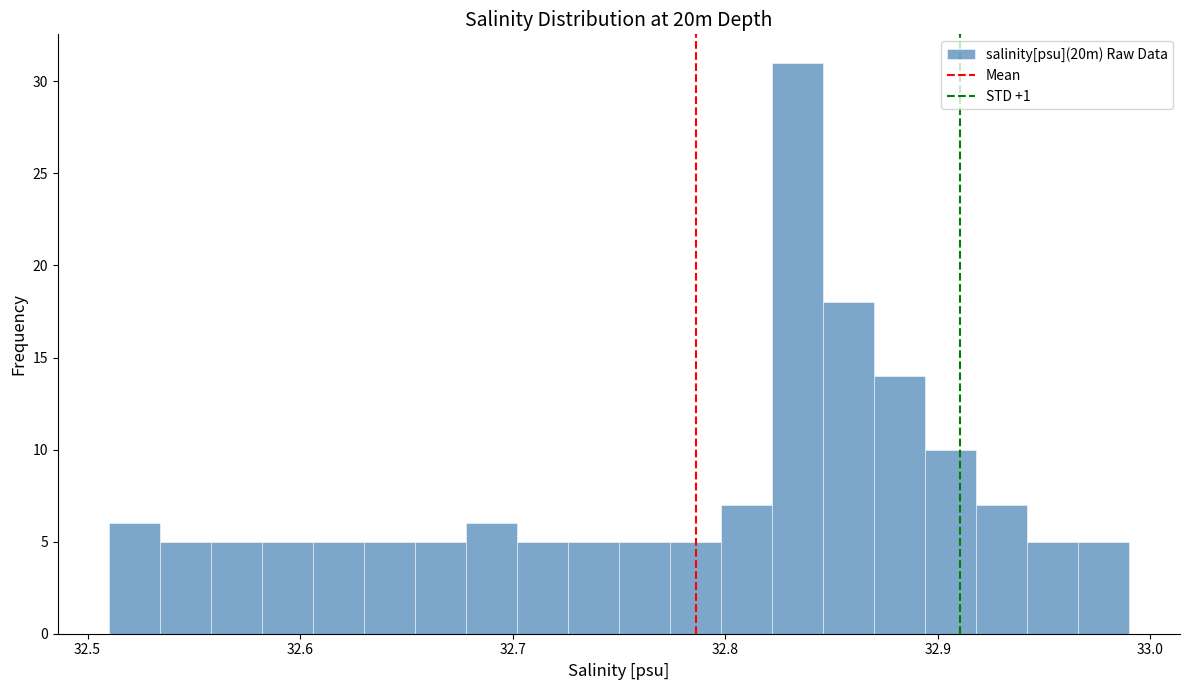

Read against the x-axis, roughly where is the centre of the tallest bar?

32.83